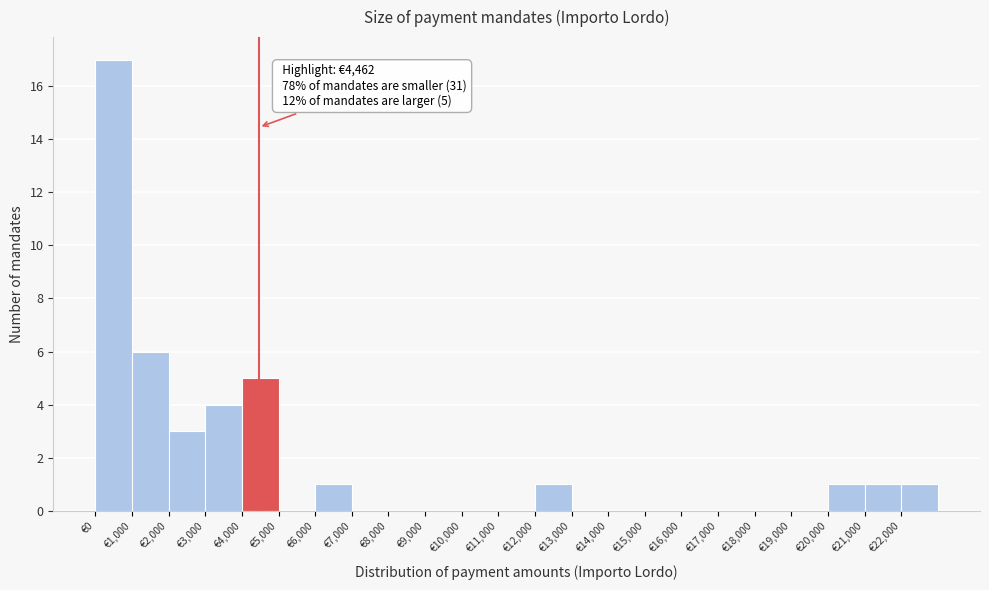

Which range on the x-axis has the tallest bar?

0 to 1000